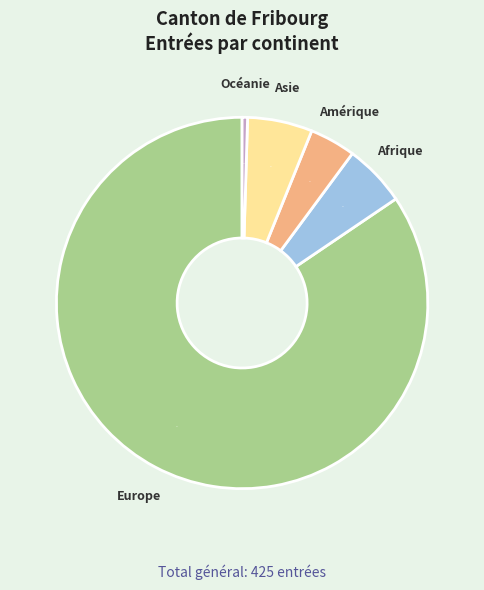

Which category has the smallest portion of the pie?

Océanie